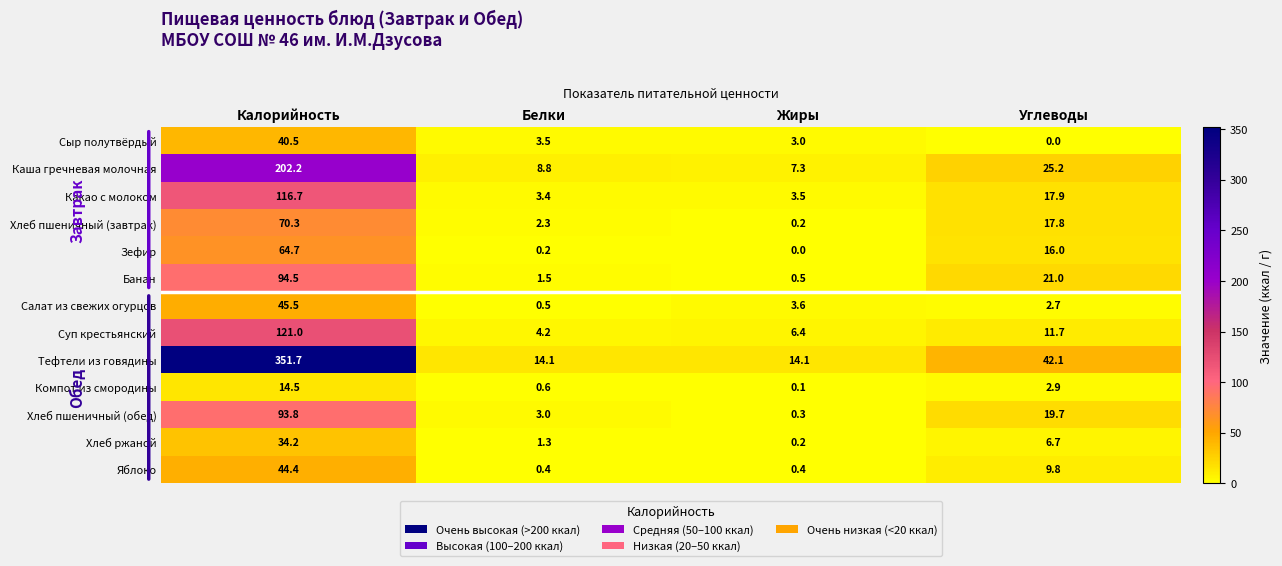

At Калорийность, list the series in order from largest to smallest.

Тефтели из говядины, Каша гречневая молочная, Суп крестьянский, Какао с молоком, Банан, Хлеб пшеничный (обед), Хлеб пшеничный (завтрак), Зефир, Салат из свежих огурцов, Яблоко, Сыр полутвёрдый, Хлеб ржаной, Компот из смородины